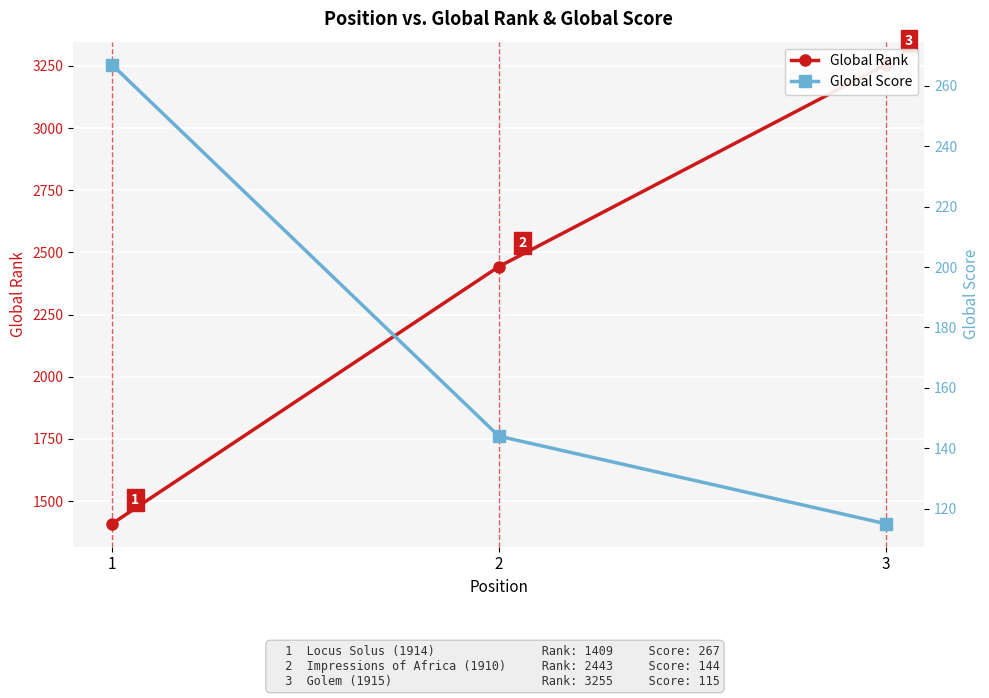

What is the smallest value displayed?

115